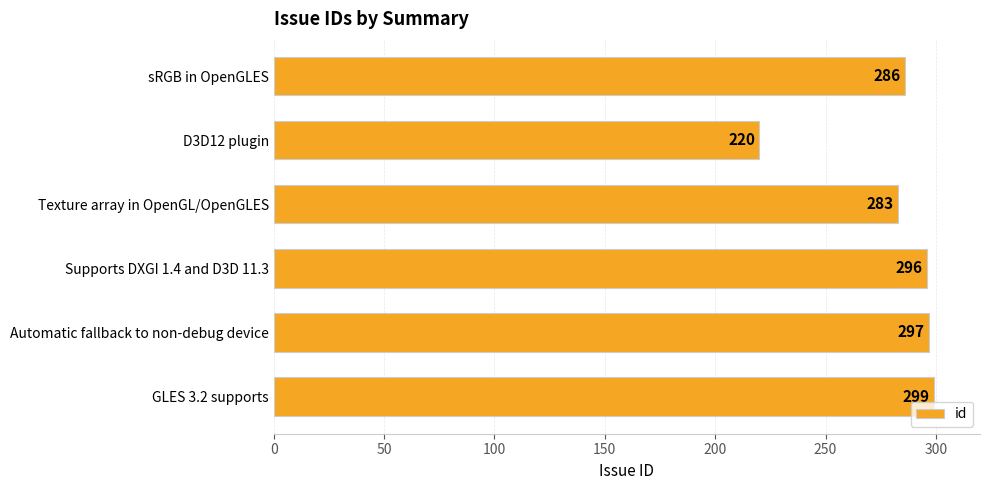

How many values are below 296?

3